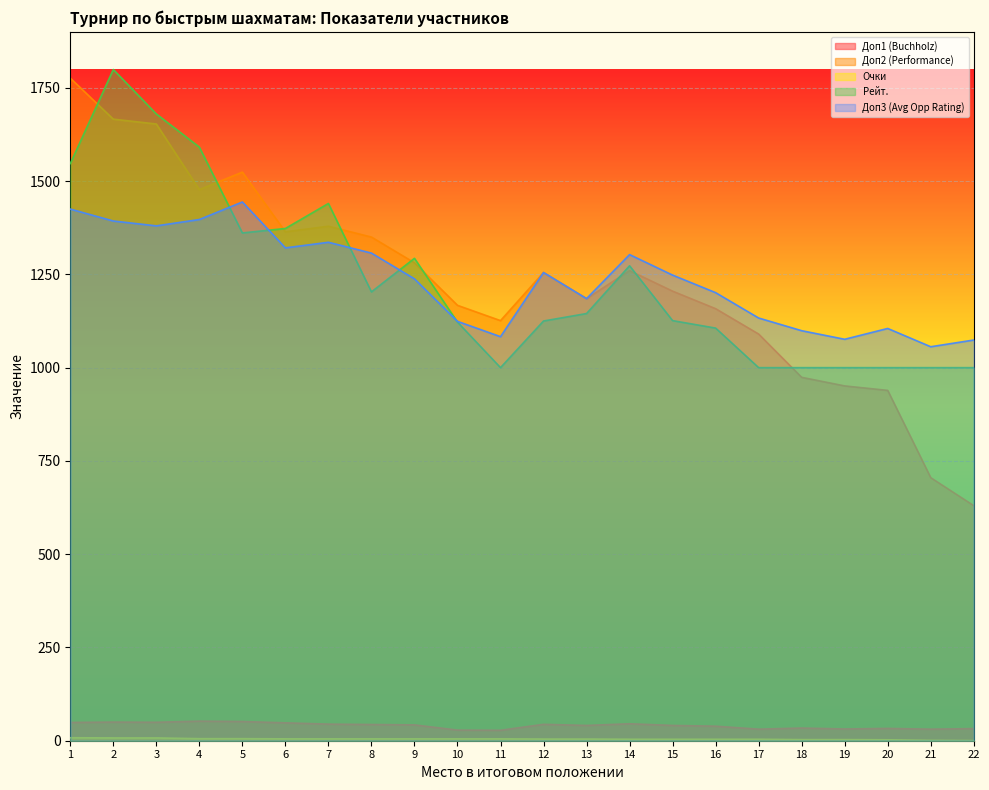

What is the sum of the Доп2 (Performance) values at 7 and 8?

2729.0